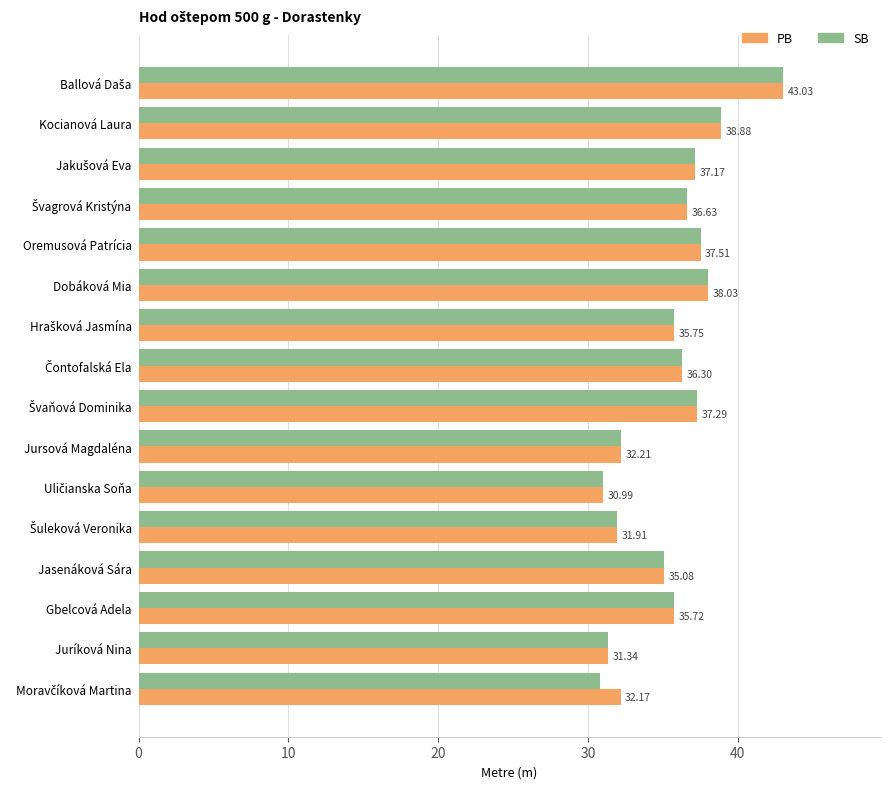

What is the average value of the PB series?

35.6